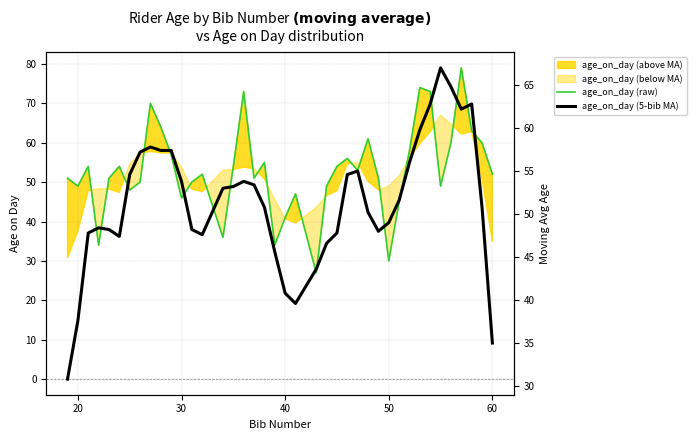

What is the minimum value shown in the chart?

27.0